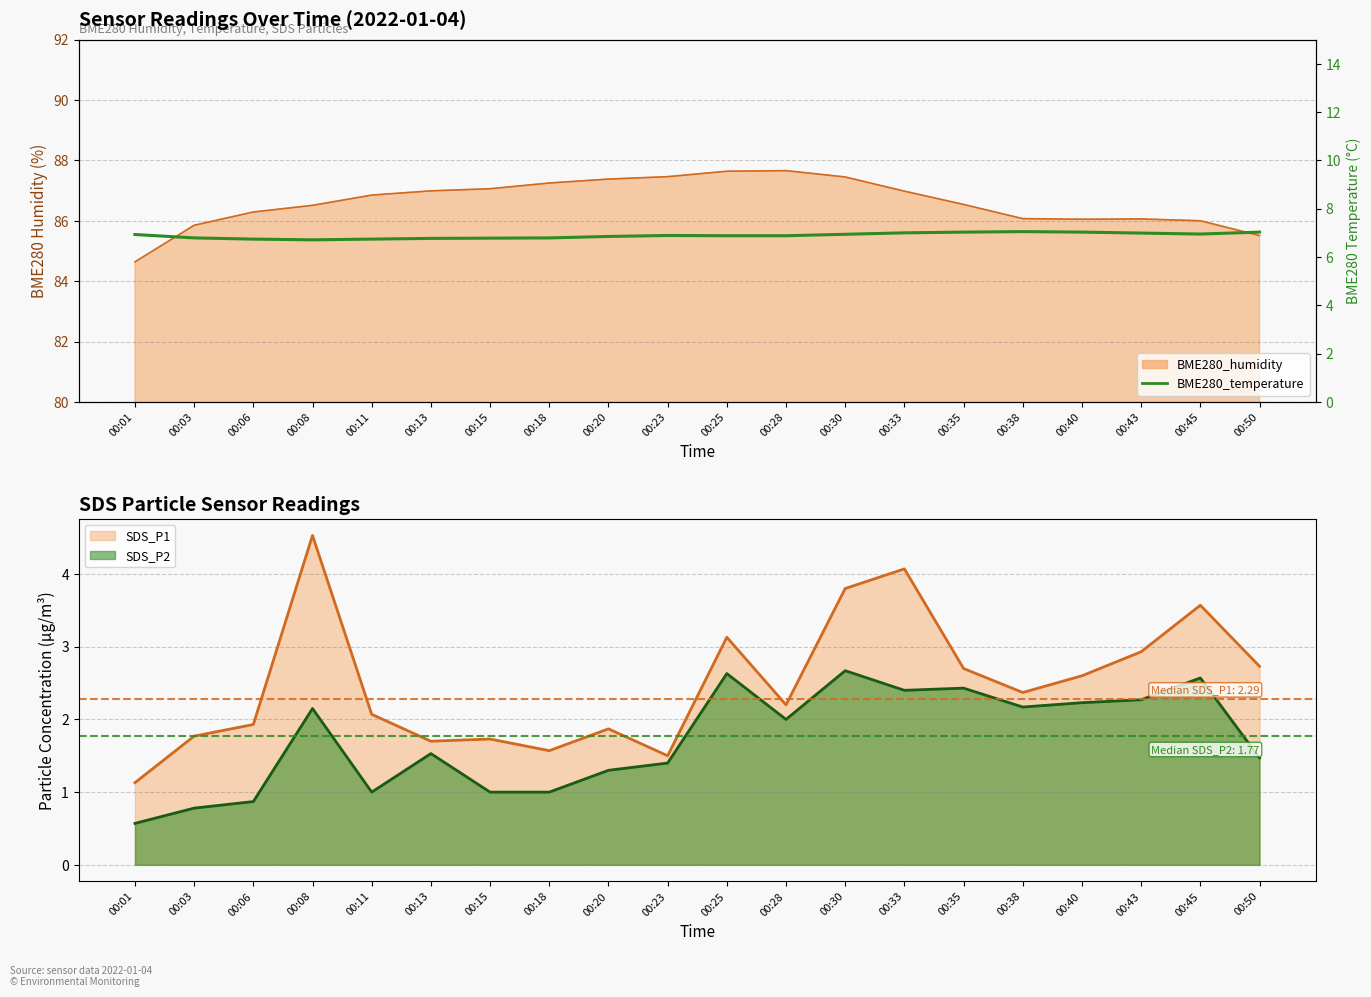

Where is the first local minimum?

00:08